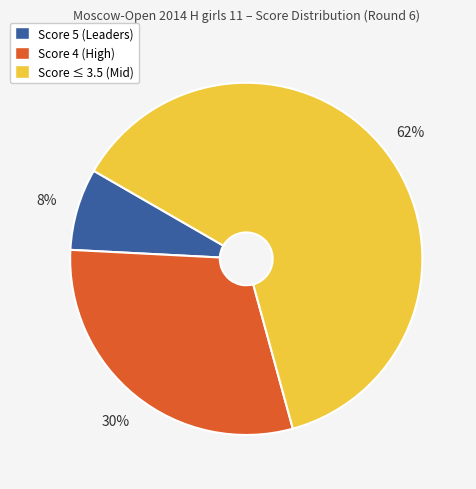

How many slices are in this pie chart?

3